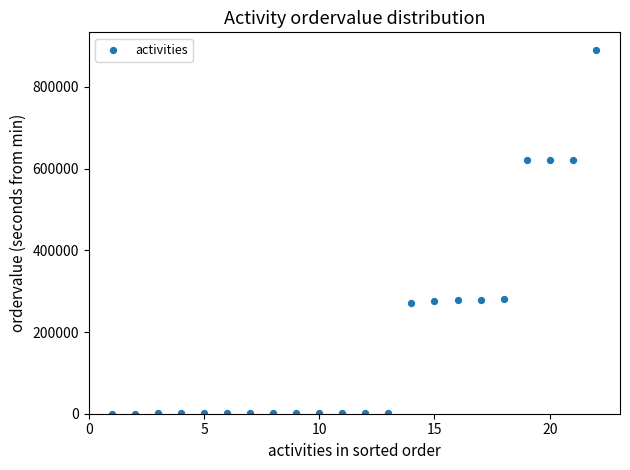

What is the range of Y values (max minus min)?

889062